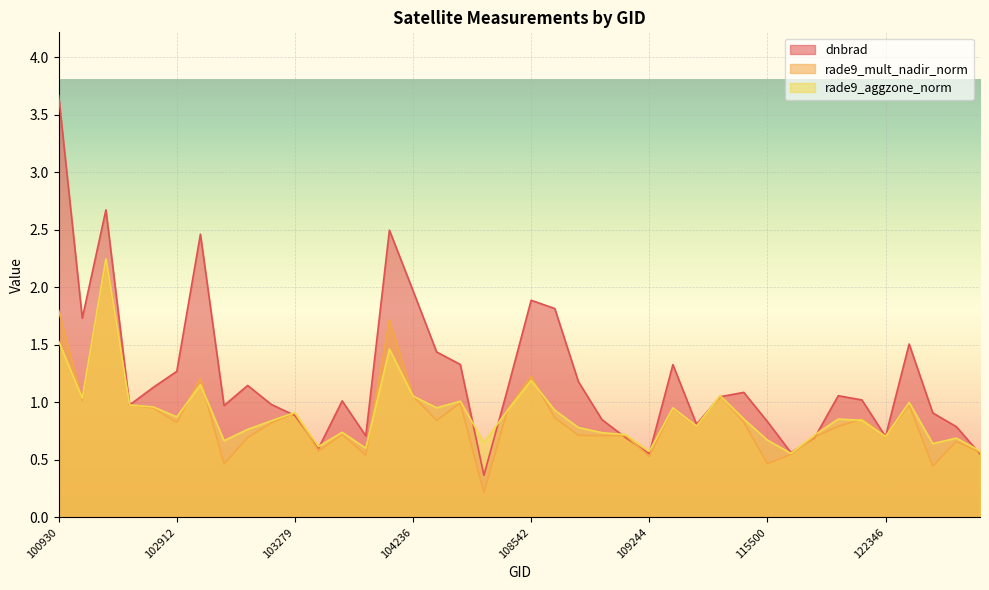

How many lines are shown in the chart?

3